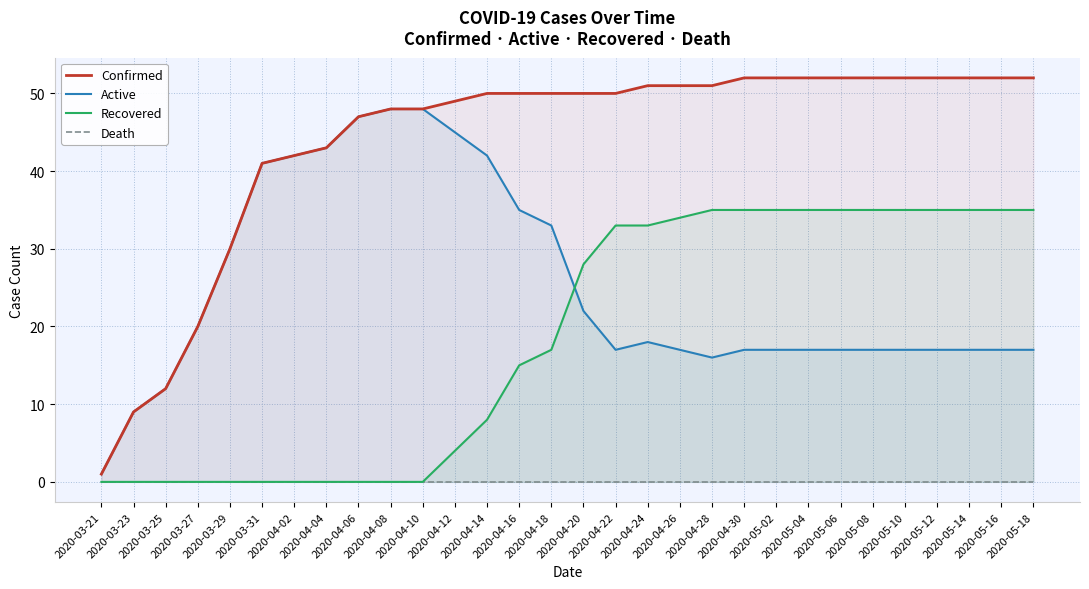

Reading left to right, extract all data points from this chart.

Confirmed: 1	9	12	20	30	41	42	43	47	48	48	49	50	50	50	50	50	51	51	51	52	52	52	52	52	52	52	52	52	52
Active: 1	9	12	20	30	41	42	43	47	48	48	45	42	35	33	22	17	18	17	16	17	17	17	17	17	17	17	17	17	17
Recovered: 0	0	0	0	0	0	0	0	0	0	0	4	8	15	17	28	33	33	34	35	35	35	35	35	35	35	35	35	35	35
Death: 0	0	0	0	0	0	0	0	0	0	0	0	0	0	0	0	0	0	0	0	0	0	0	0	0	0	0	0	0	0